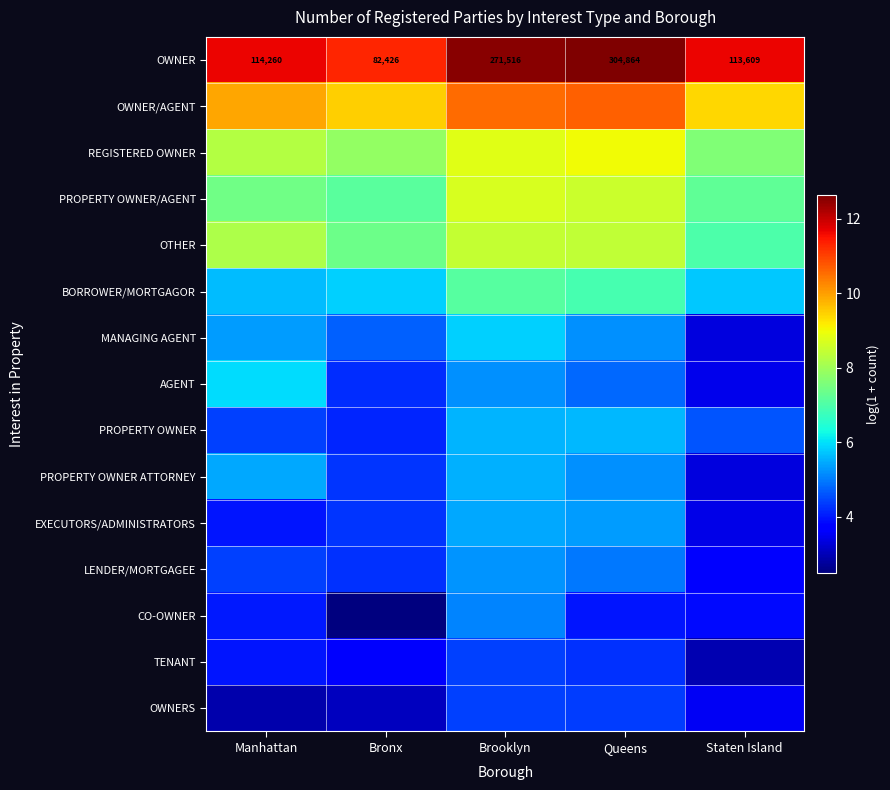

At which label is OWNER closest to 193645?

Brooklyn